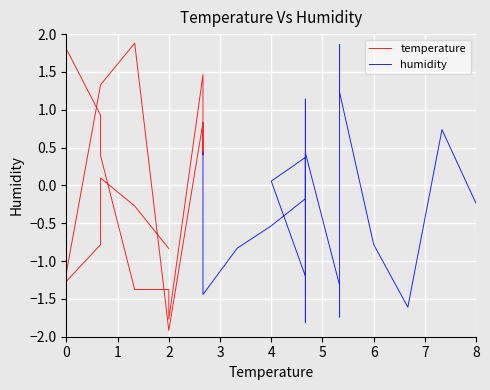

How many interior local peaks does the humidity series have?

5